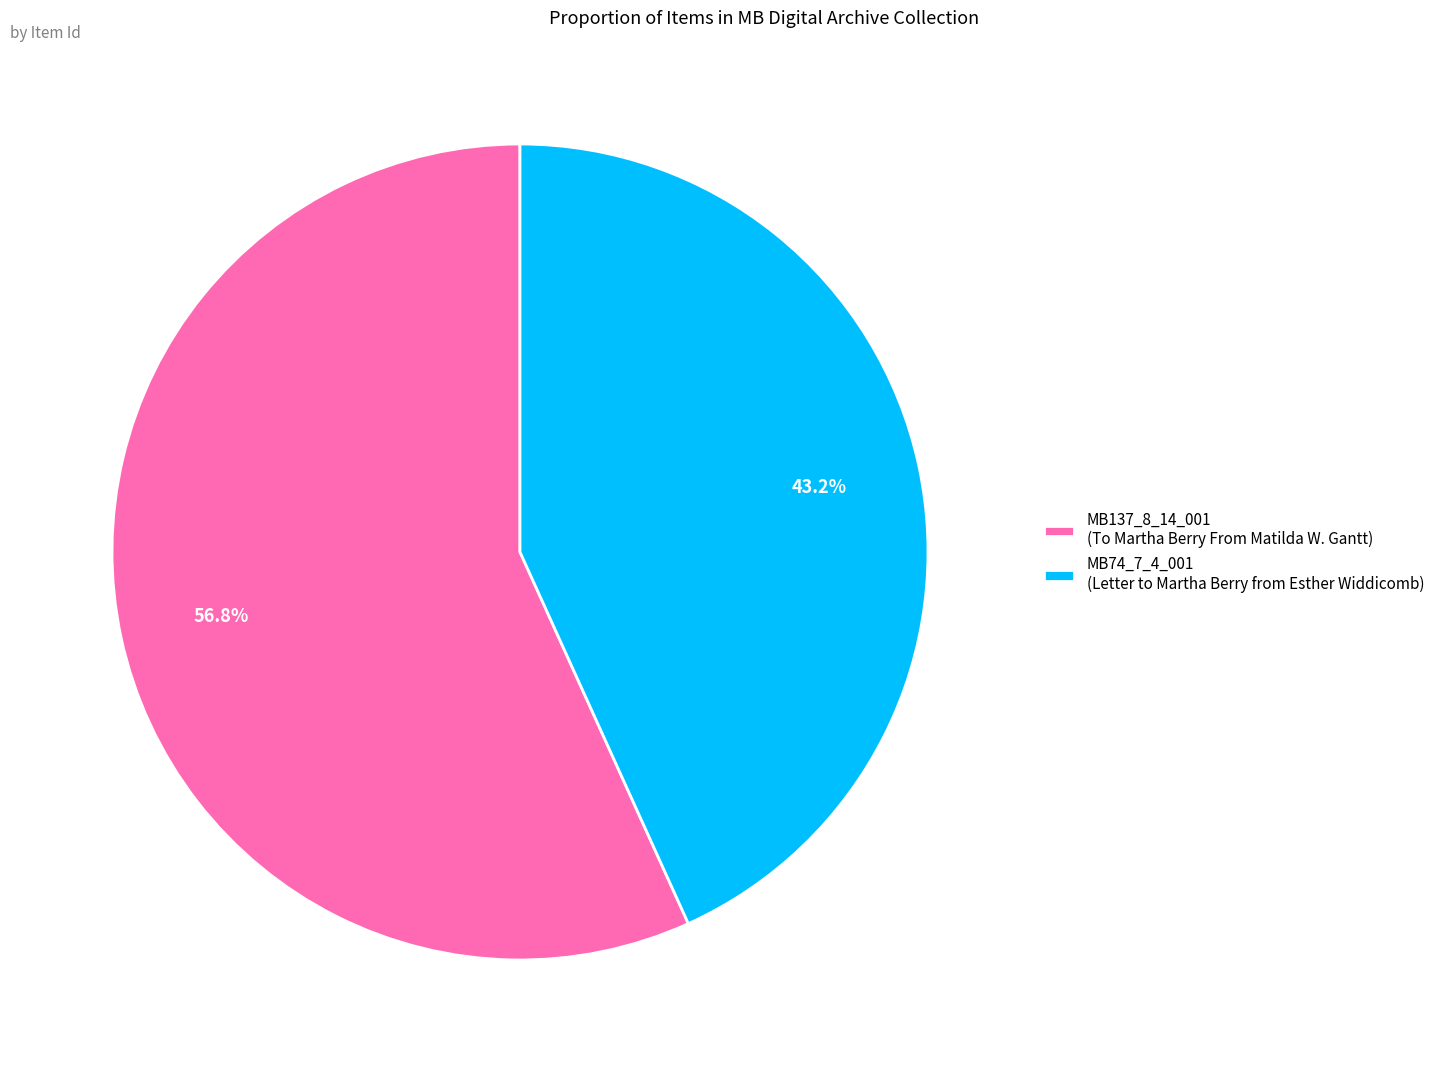

Between MB74_7_4_001 (Letter to Martha Berry from Esther Widdicomb) and MB137_8_14_001 (To Martha Berry From Matilda W. Gantt), which is larger?

MB137_8_14_001 (To Martha Berry From Matilda W. Gantt)